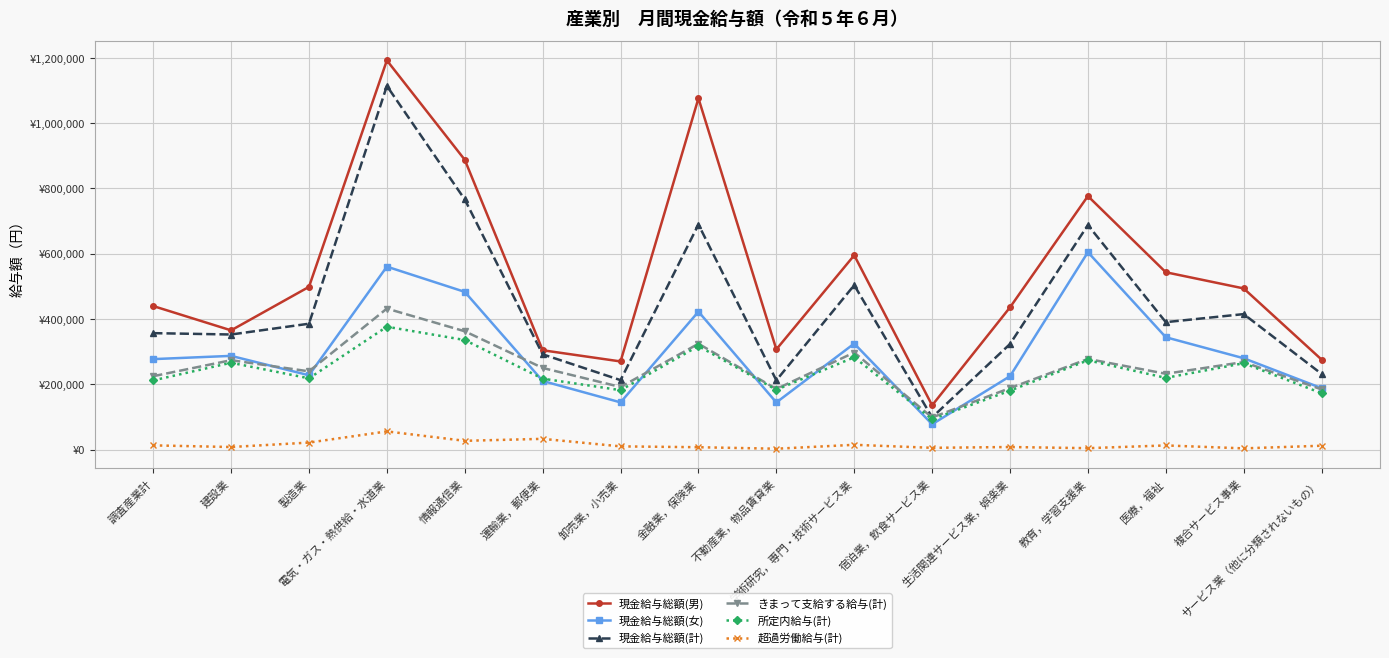

What are all the series names shown in the legend?

現金給与総額(男), 現金給与総額(女), 現金給与総額(計), きまって支給する給与(計), 所定内給与(計), 超過労働給与(計)